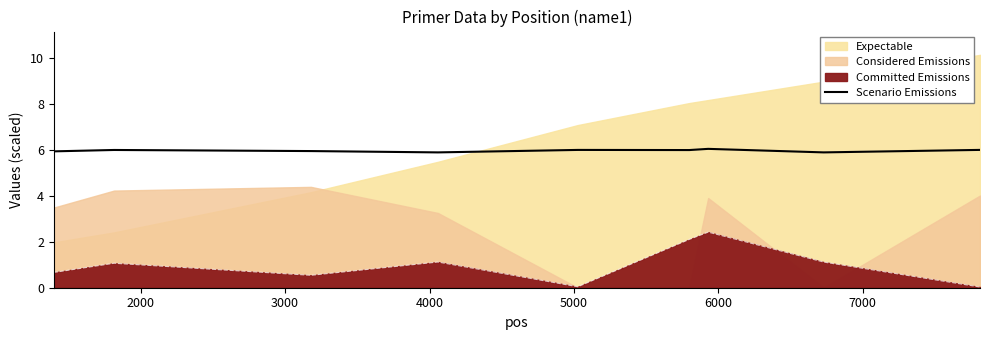

What is the minimum value for Scenario Emissions?

5.9